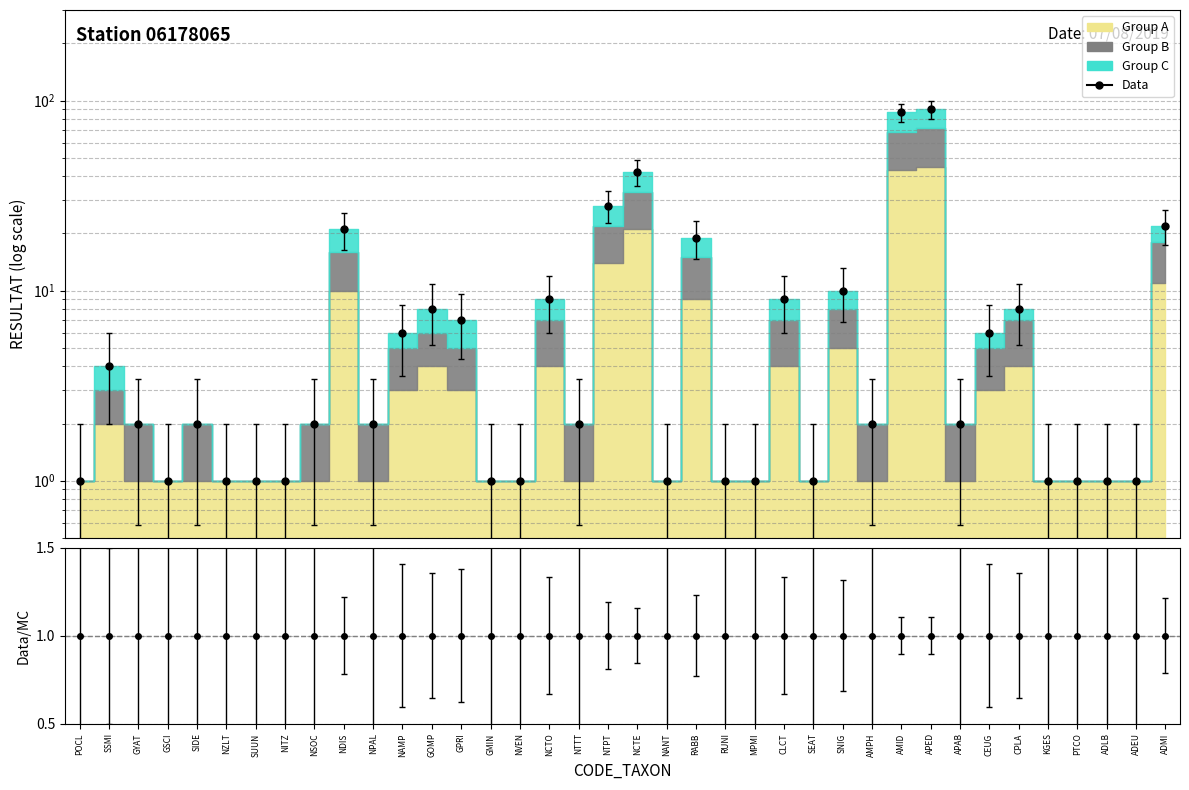

What position from the right is NAMP?

27